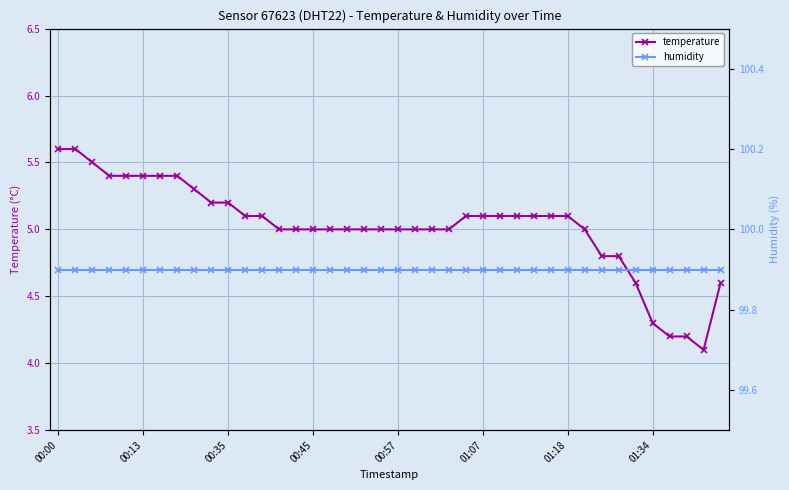

What is the difference between the temperature values at 11 and 31?

0.1